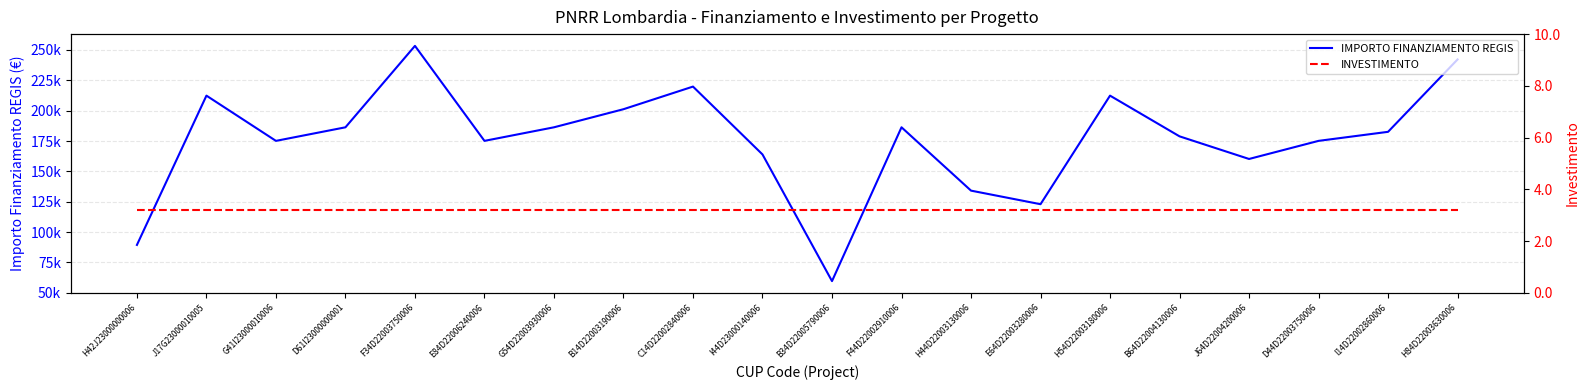

Which series has the widest spread of values?

IMPORTO FINANZIAMENTO REGIS